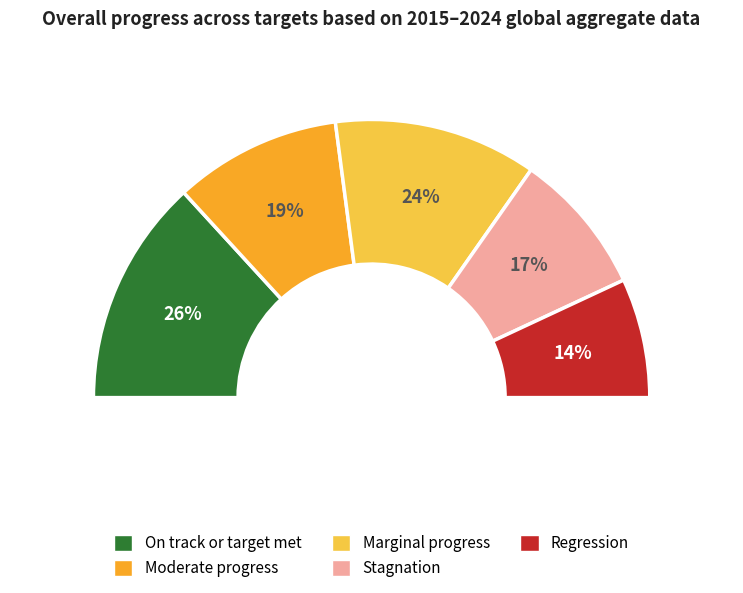

How many segments does this pie chart have?

5